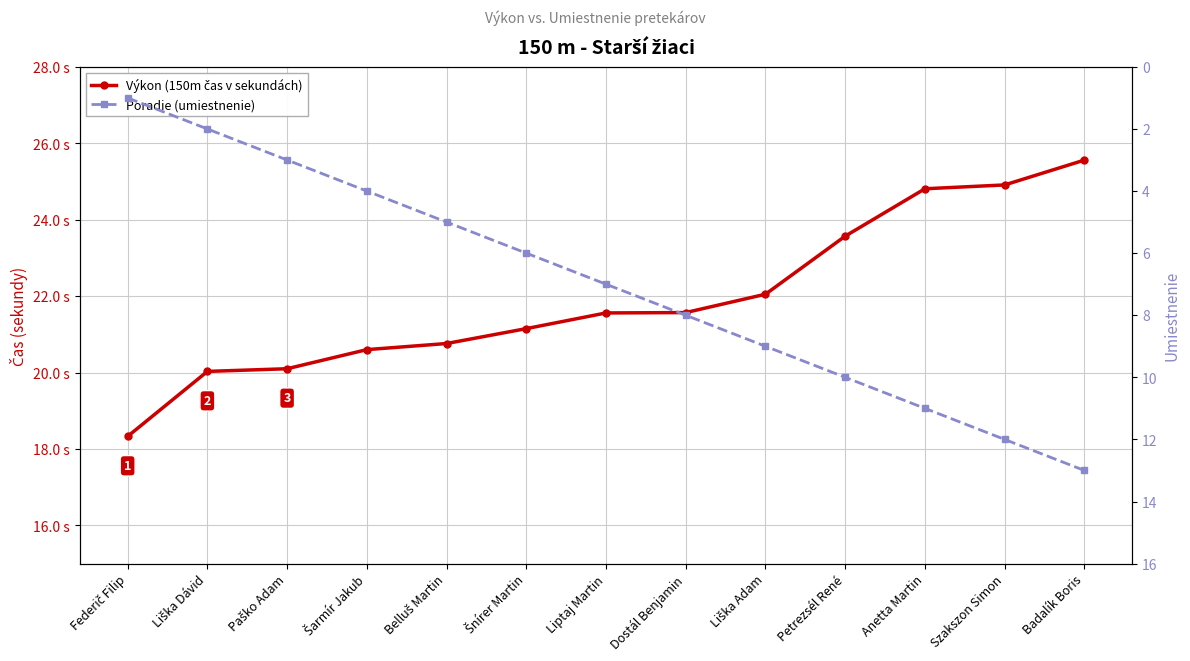

How many distinct data groups are displayed?

2